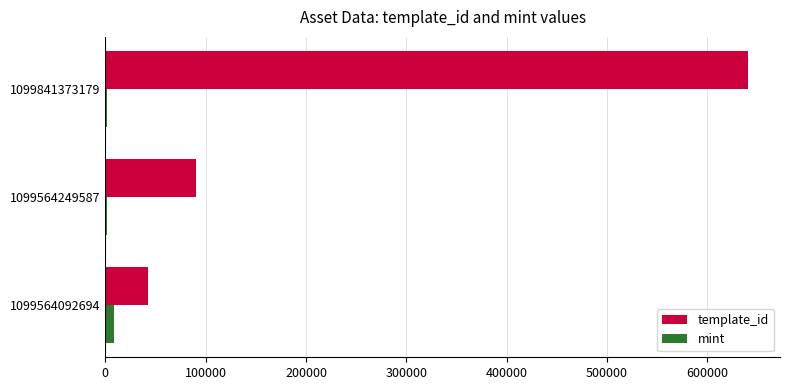

Which category has the highest value in the template_id series?

1099841373179